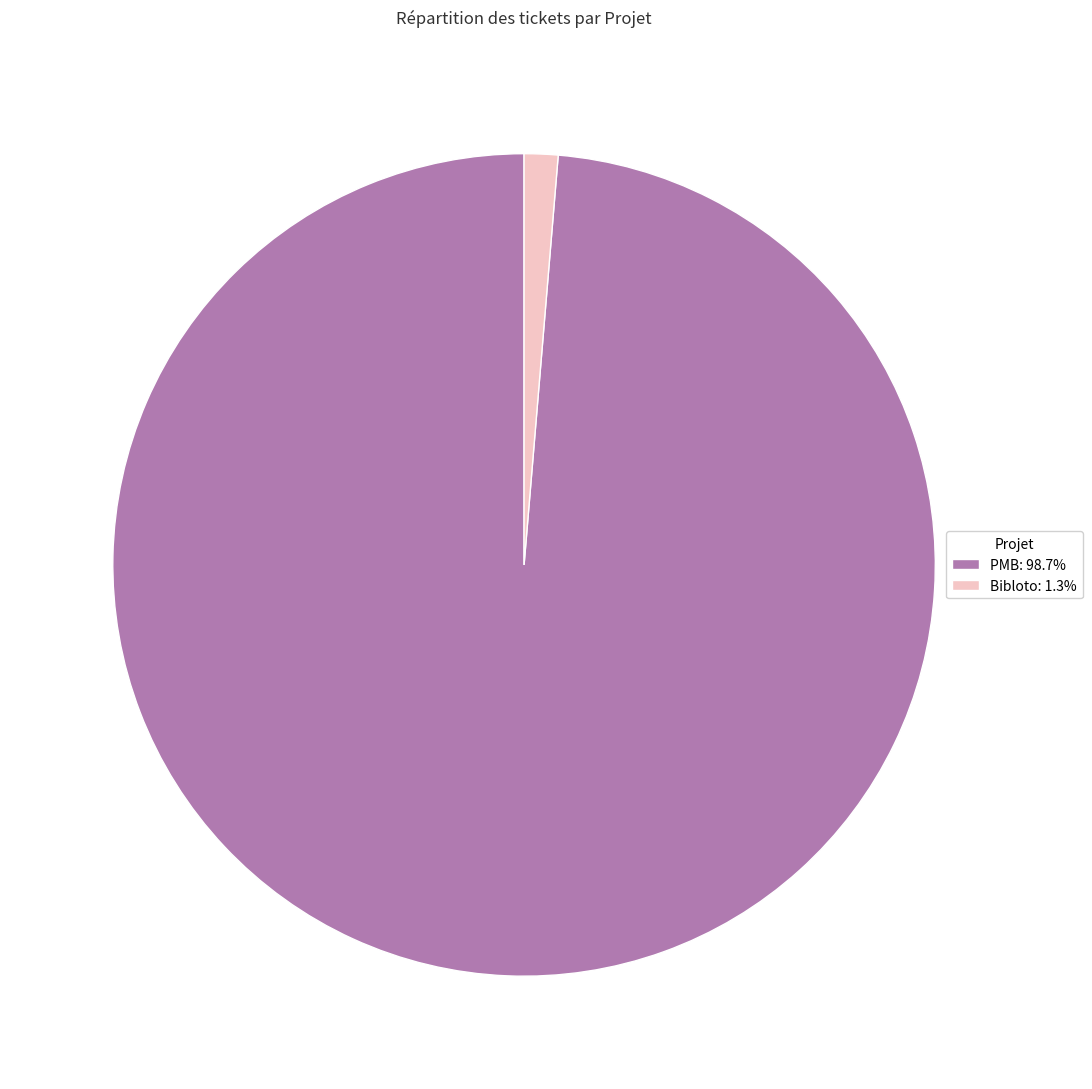

Does any single category account for the majority?

Yes